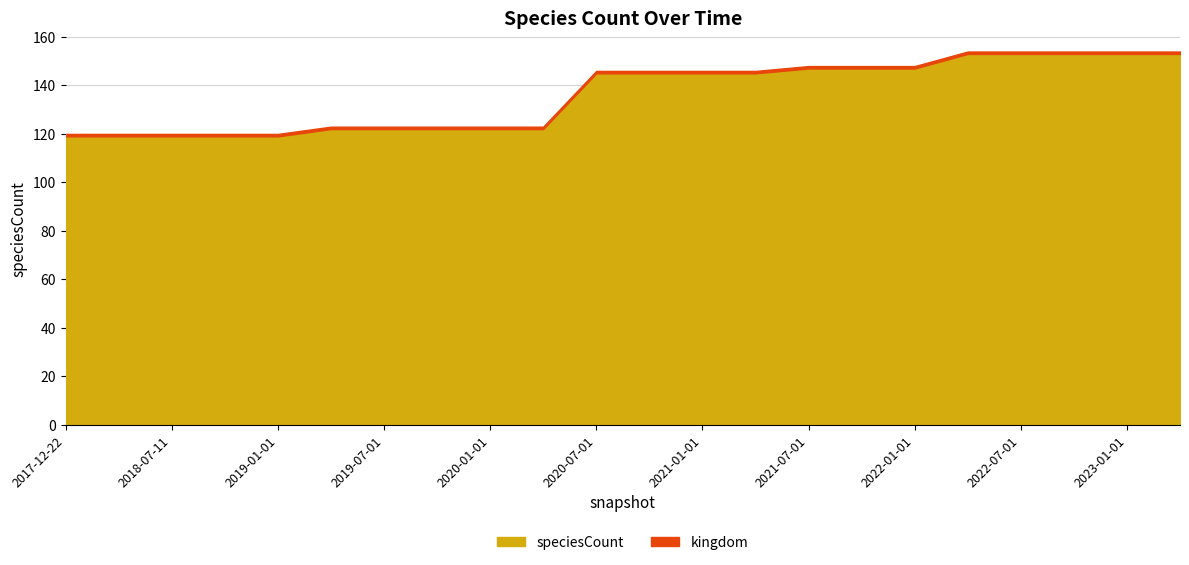

Count the number of data series in this chart.

2